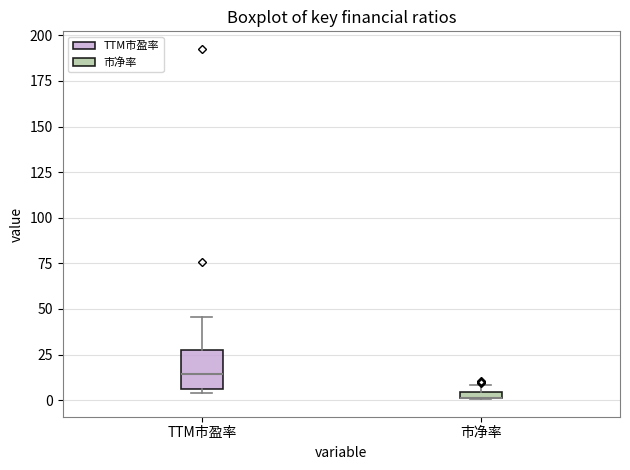

Comparing the boxes themselves (not the whiskers), which one is the tallest?

TTM市盈率